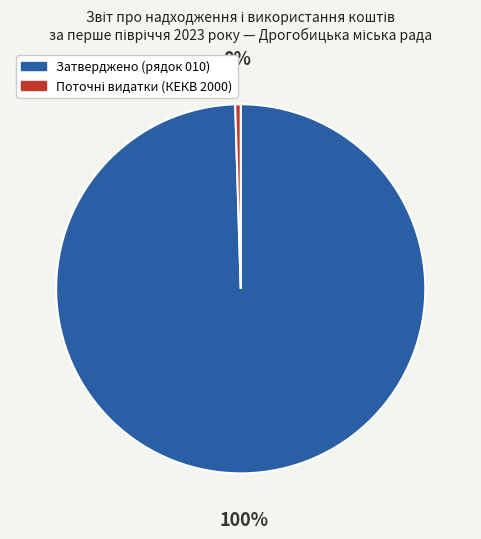

Is Затверджено (рядок 010) the majority of the pie?

Yes